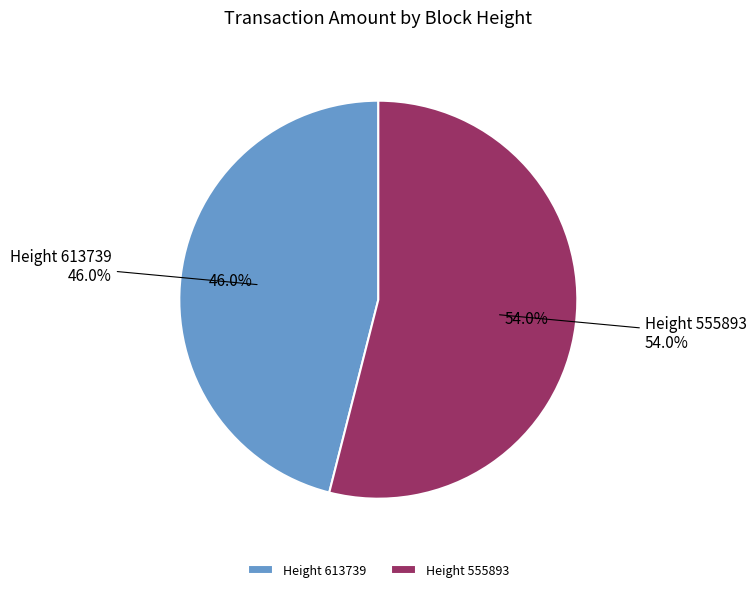

What is the largest slice in the pie chart?

555893